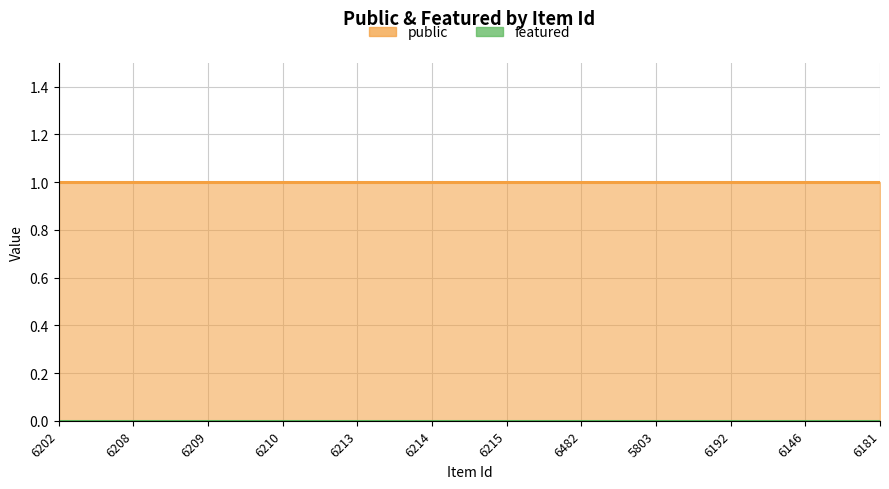

Rank the series at 6208 from lowest to highest value.

featured, public